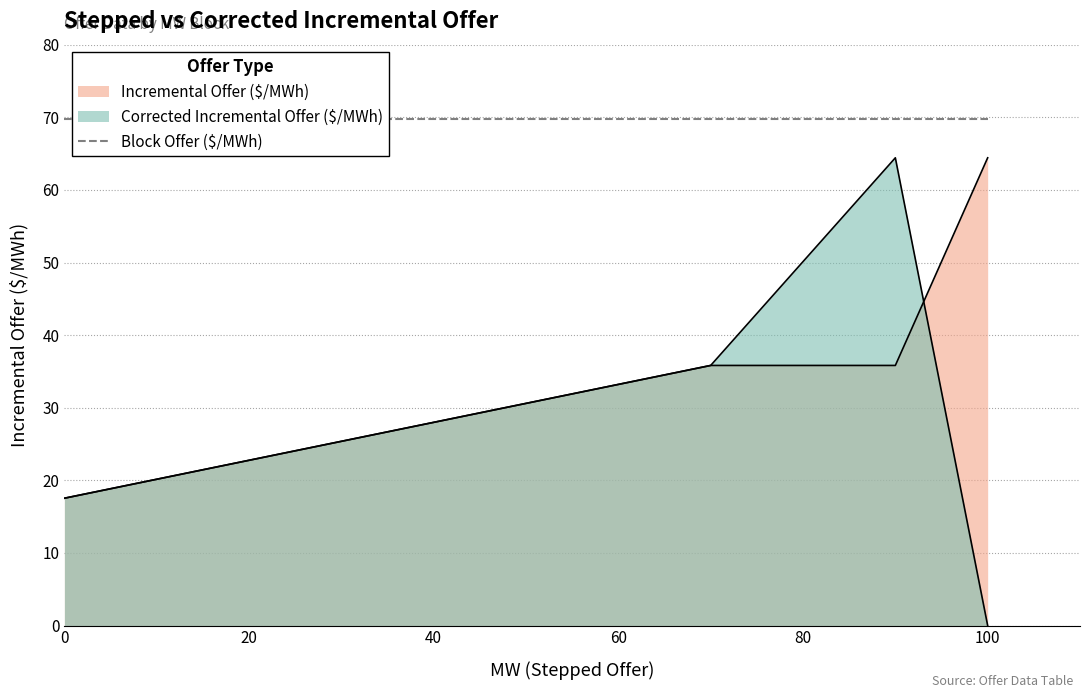

The Incremental Offer ($/MWh) series shows 19.6 at 20. True or false?

False